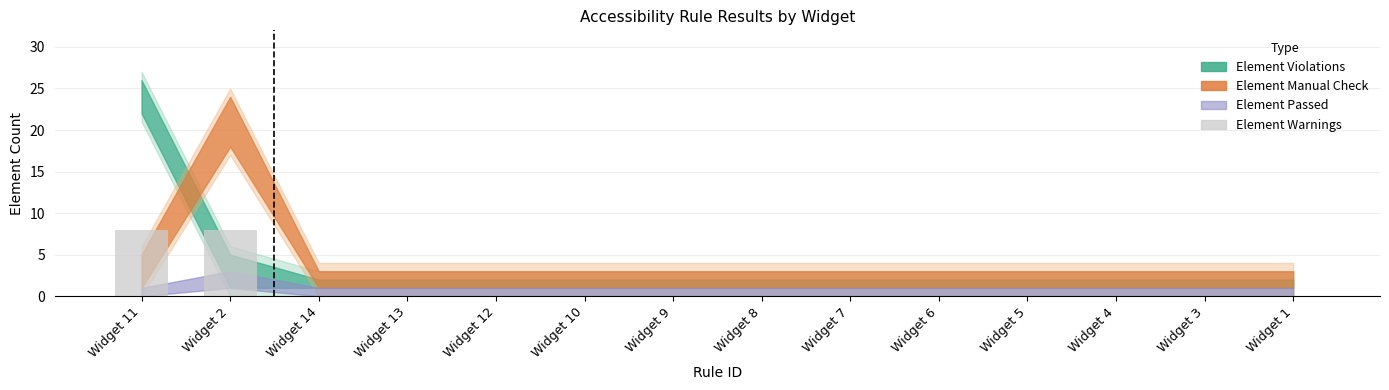

True or false: the data shows 5 at Widget 12.

False